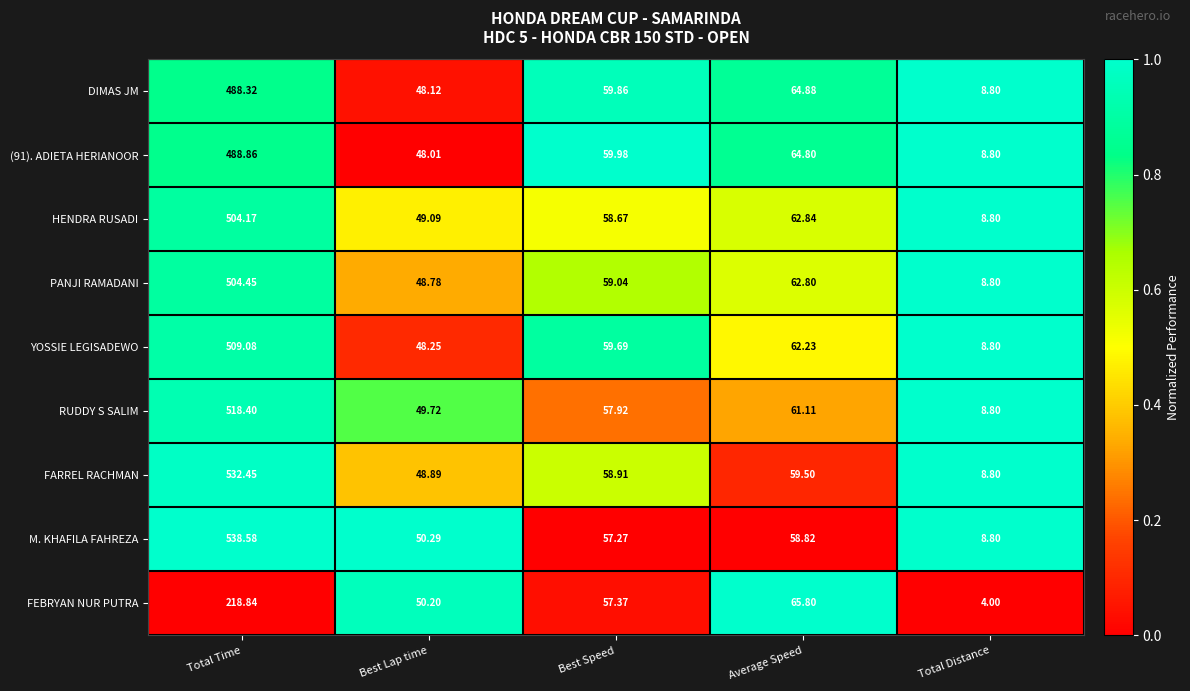

At which category is the sum across all series the highest?

Total Time